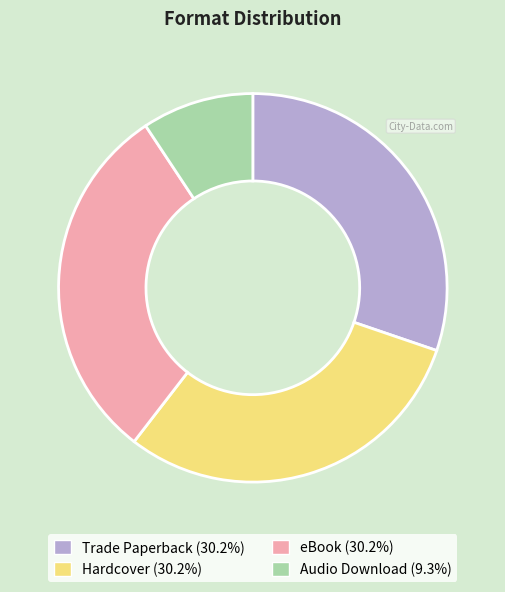

Do Hardcover (30.2%) and eBook (30.2%) together represent more than half of the pie?

Yes